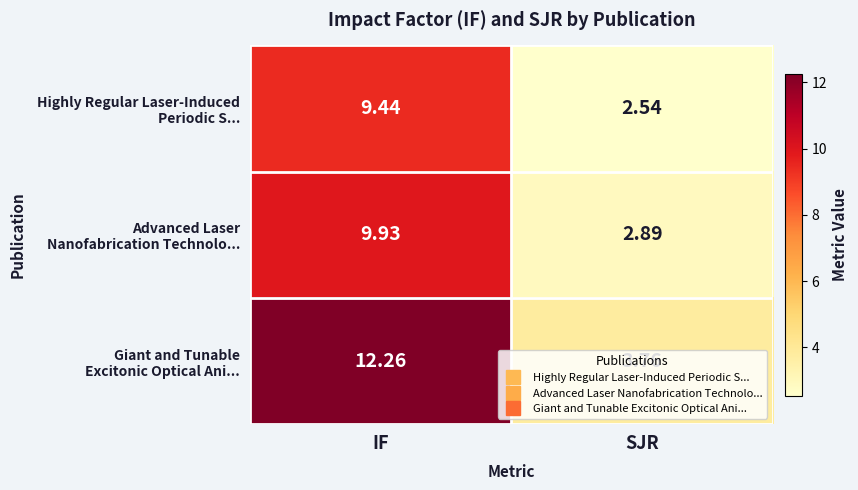

At which category is the sum across all series the highest?

IF